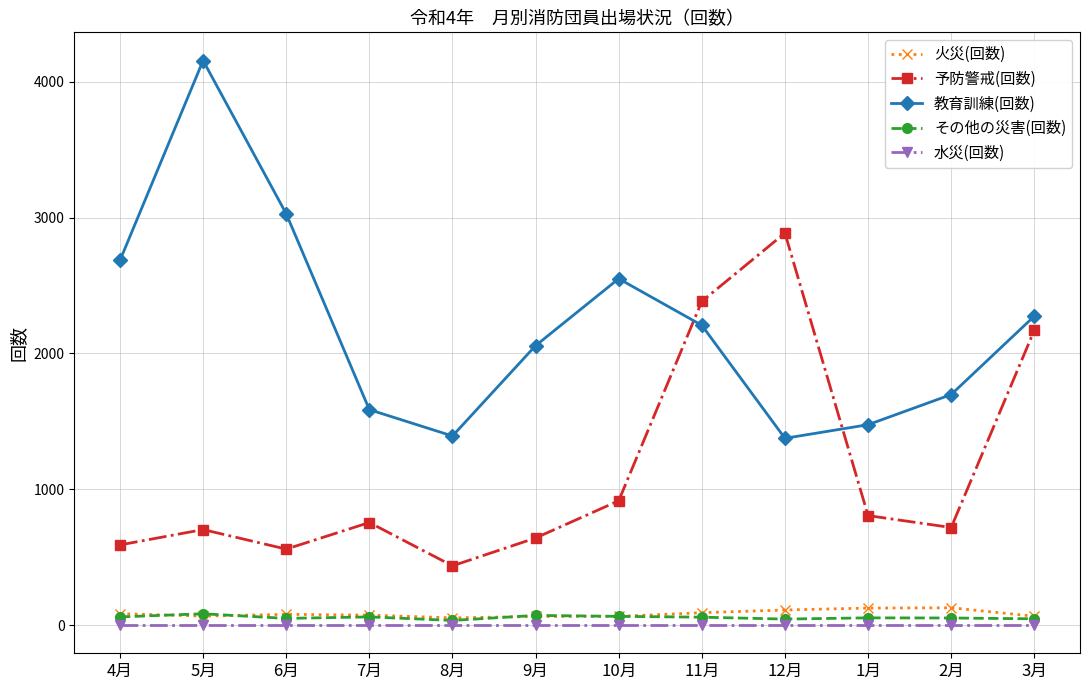

In その他の災害(回数), how many points are lower than both neighbors (excluding endpoints)?

3